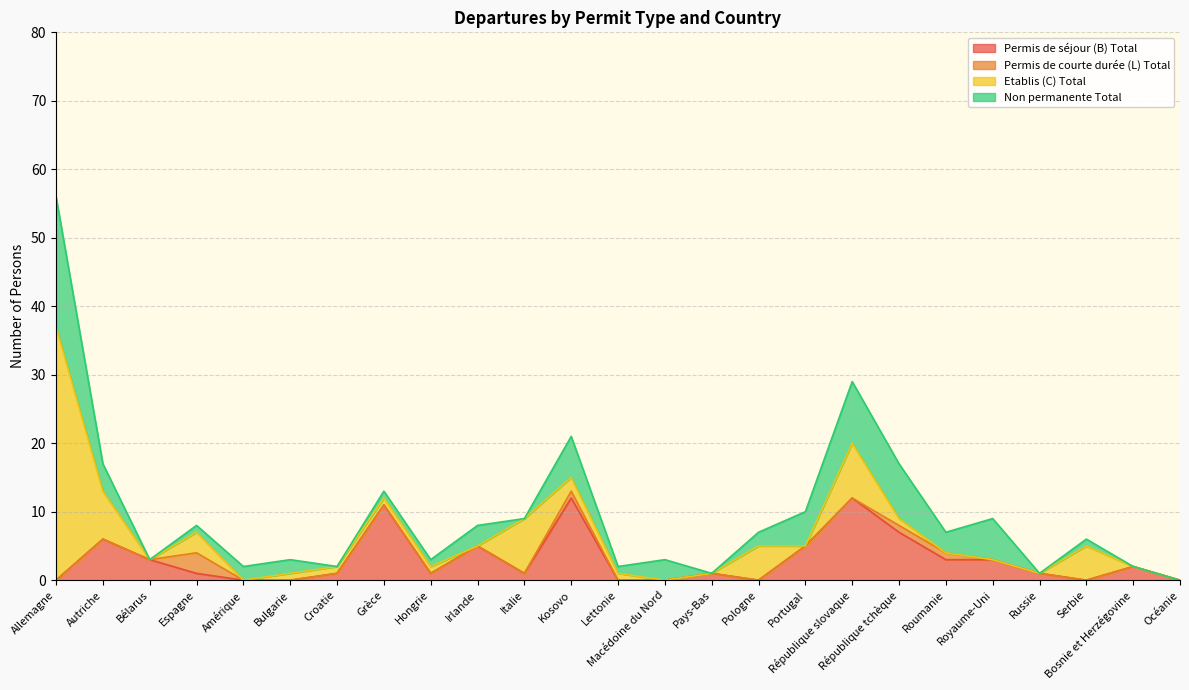

How many times do Non permanente Total and Etablis (C) Total cross each other?

5